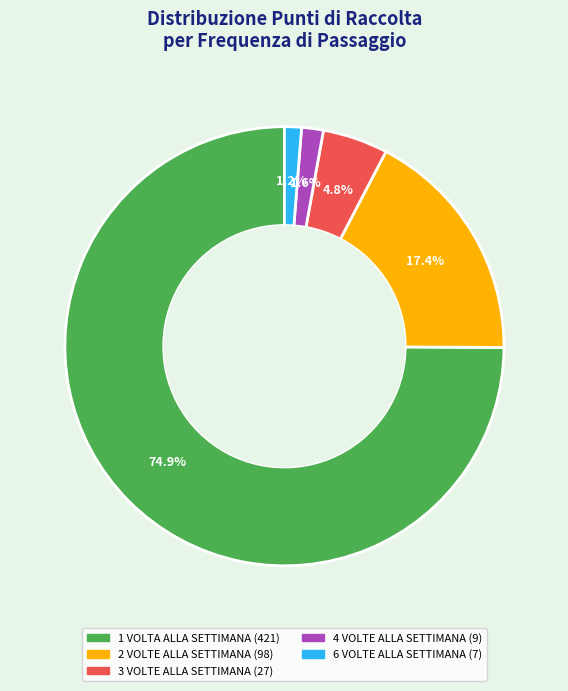

Does 1 VOLTA ALLA SETTIMANA account for over 50% of the chart?

Yes